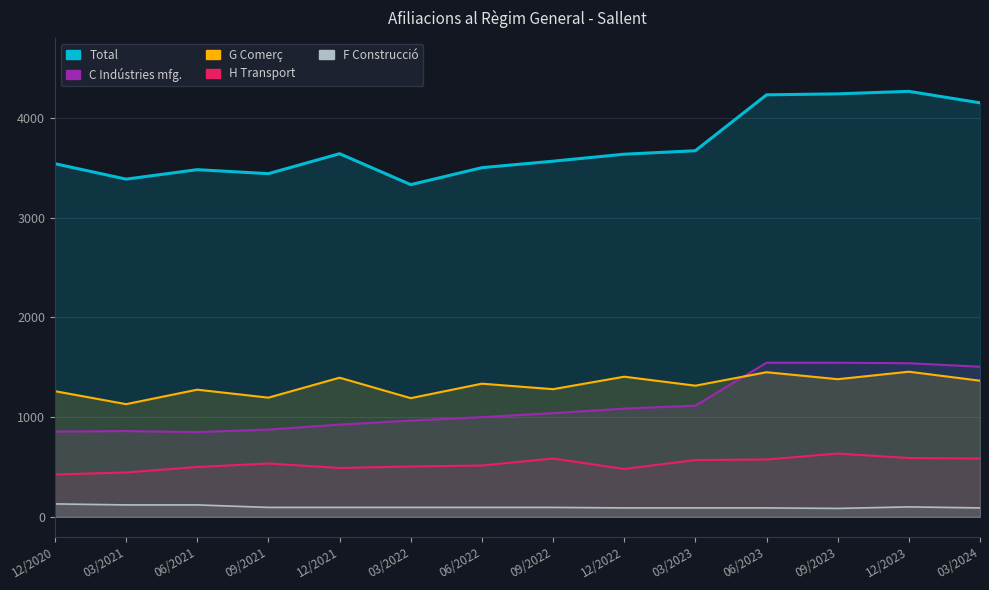

Reading right to left, list all the values displayed in this chart.

C Indústries manufactureres: 1505	1540	1545	1545	1115	1085	1040	1000	965	925	875	850	860	855
G Comerç: 1365	1455	1380	1450	1315	1405	1280	1335	1190	1395	1195	1275	1130	1260
H Transport: 585	590	635	575	570	480	585	515	505	490	535	500	445	425
F Construcció: 90	100	85	90	90	90	95	95	95	95	95	120	120	130
Total: 4150	4265	4240	4230	3670	3635	3565	3500	3330	3640	3440	3480	3385	3540